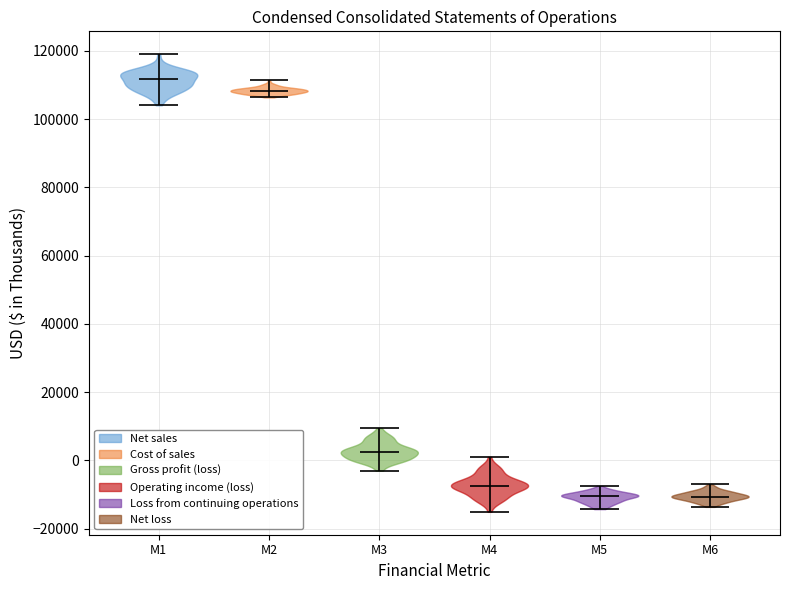

Which violin has the highest median line?

M1